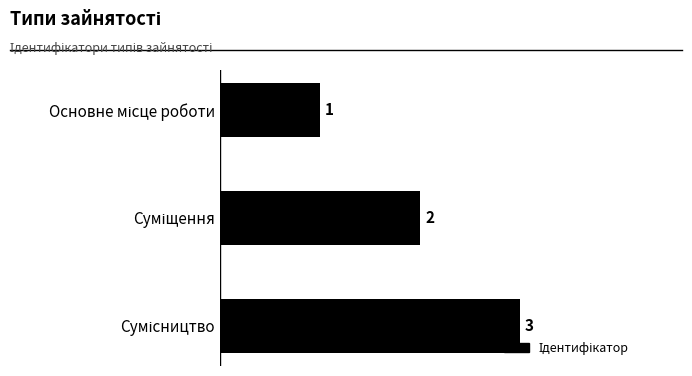

What is the value of the 2nd bar from the top?

2